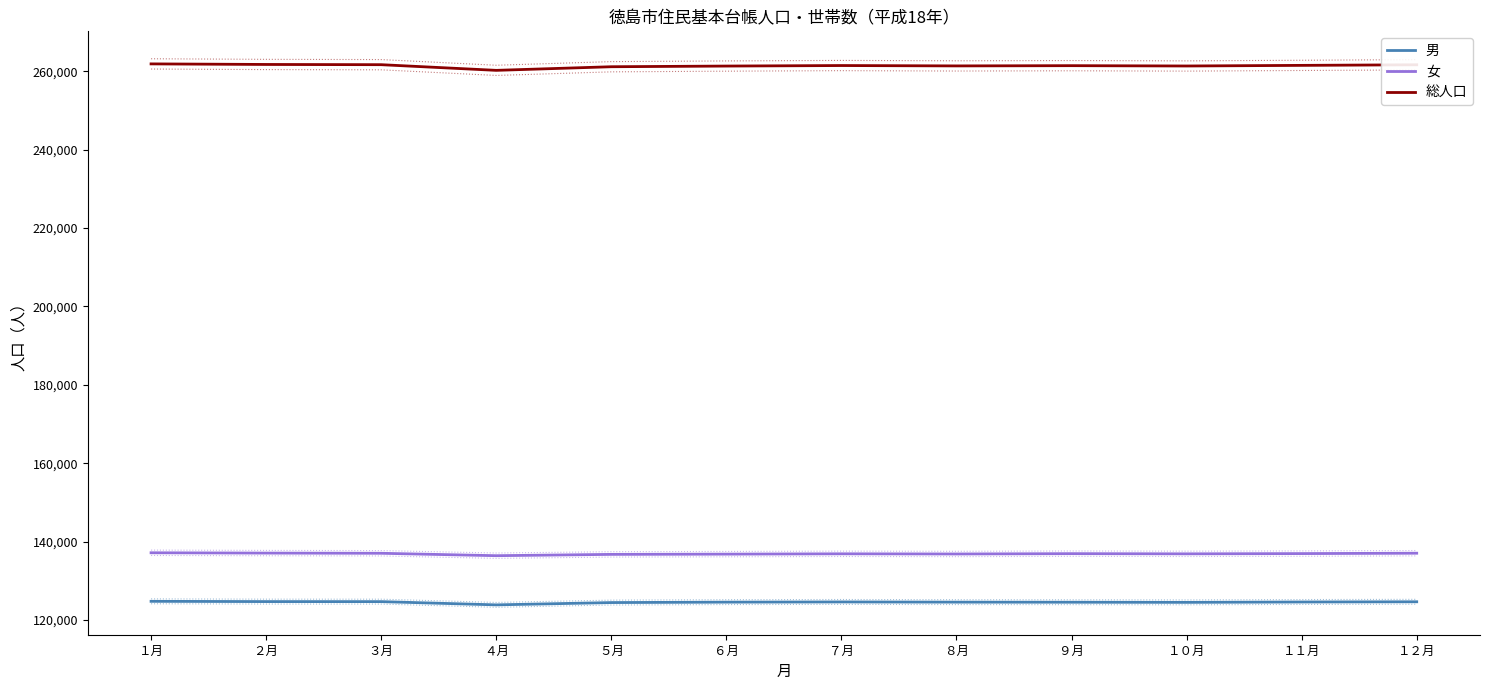

At ４月, list the series in order from largest to smallest.

総人口, 女, 男